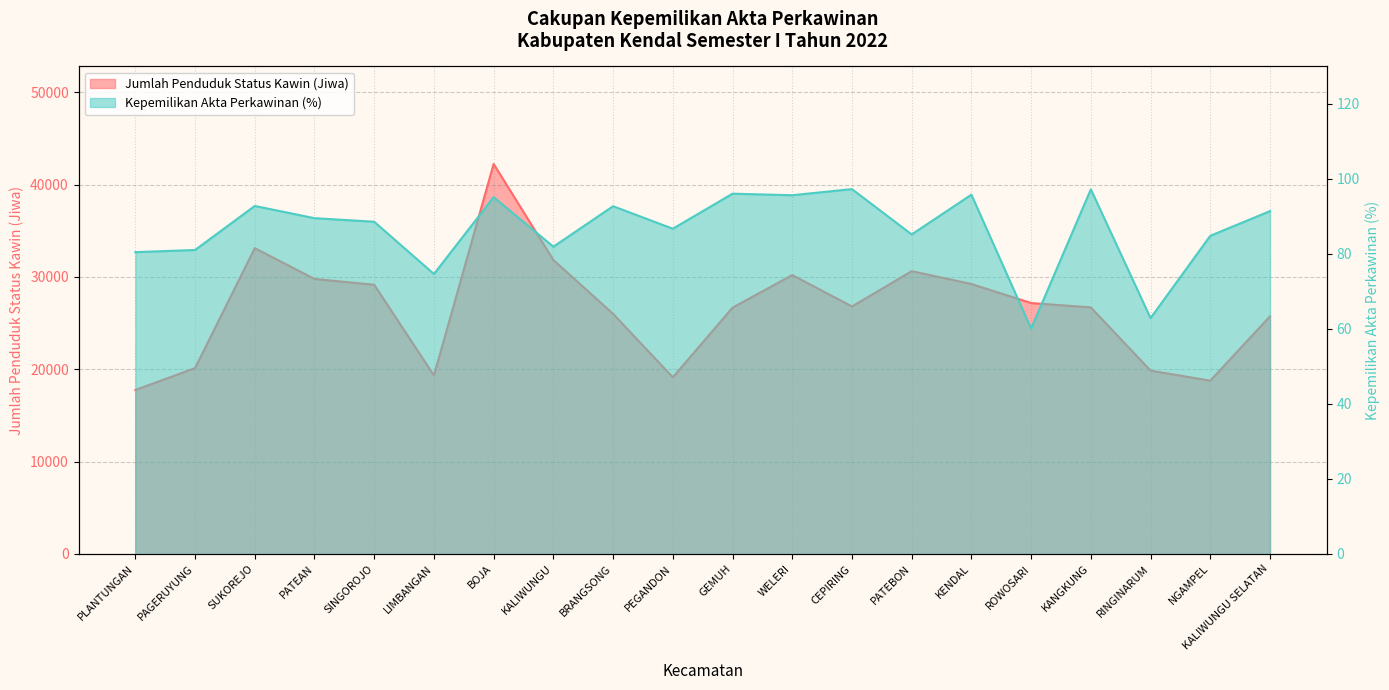

What is the difference between the second highest and minimum values in the Jumlah Penduduk Status Kawin (Jiwa) series?

15364.0